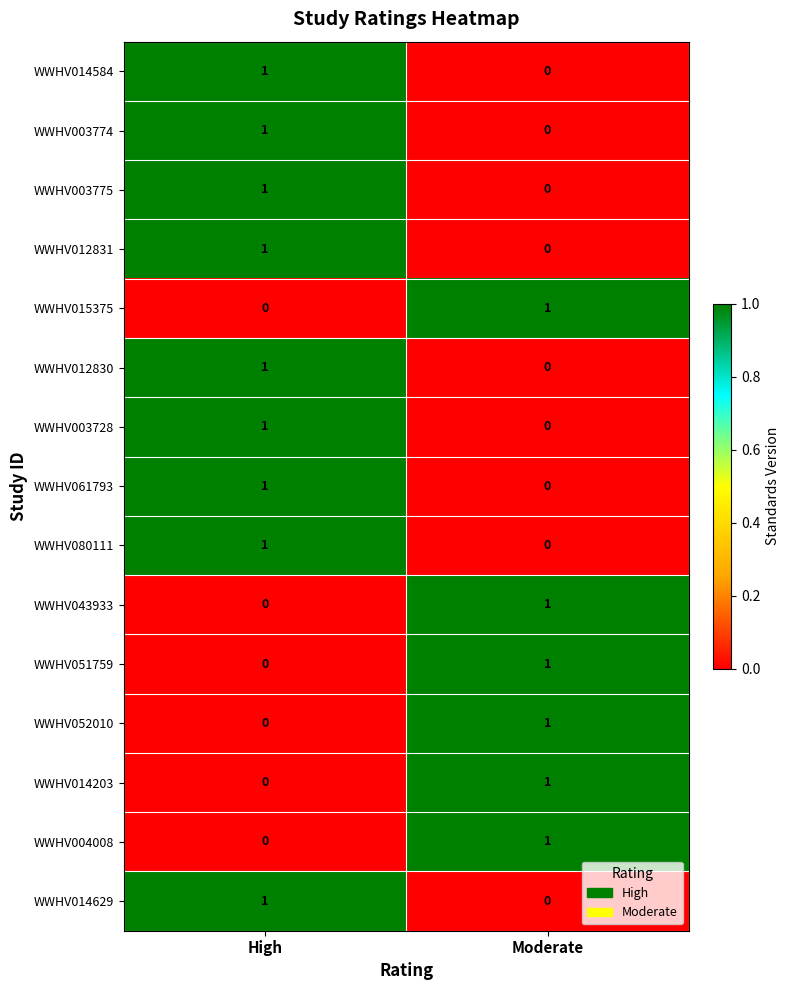

Rank the categories by WWHV004008 value from highest to lowest.

Moderate, High